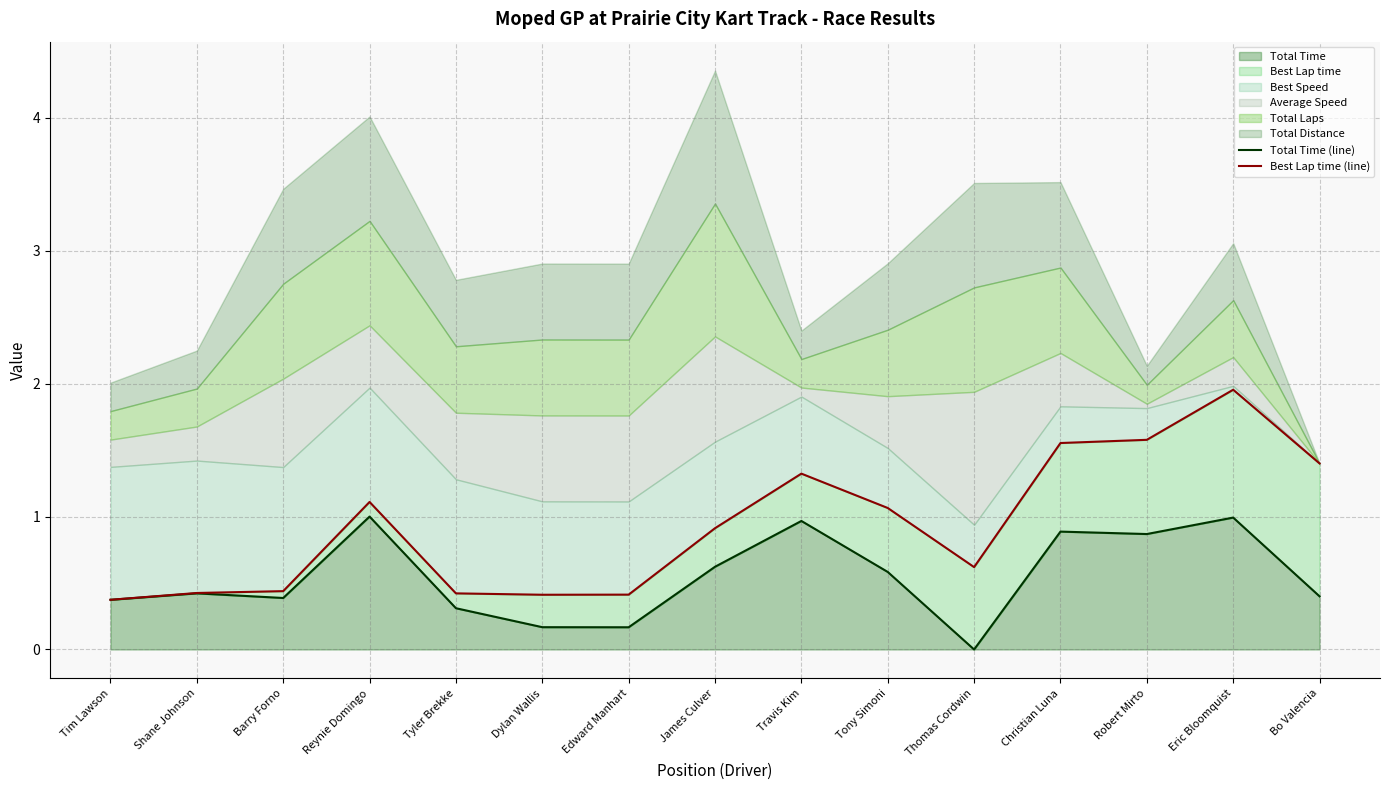

True or false: Total Time (line) has more than 1 points higher than both neighbors.

True